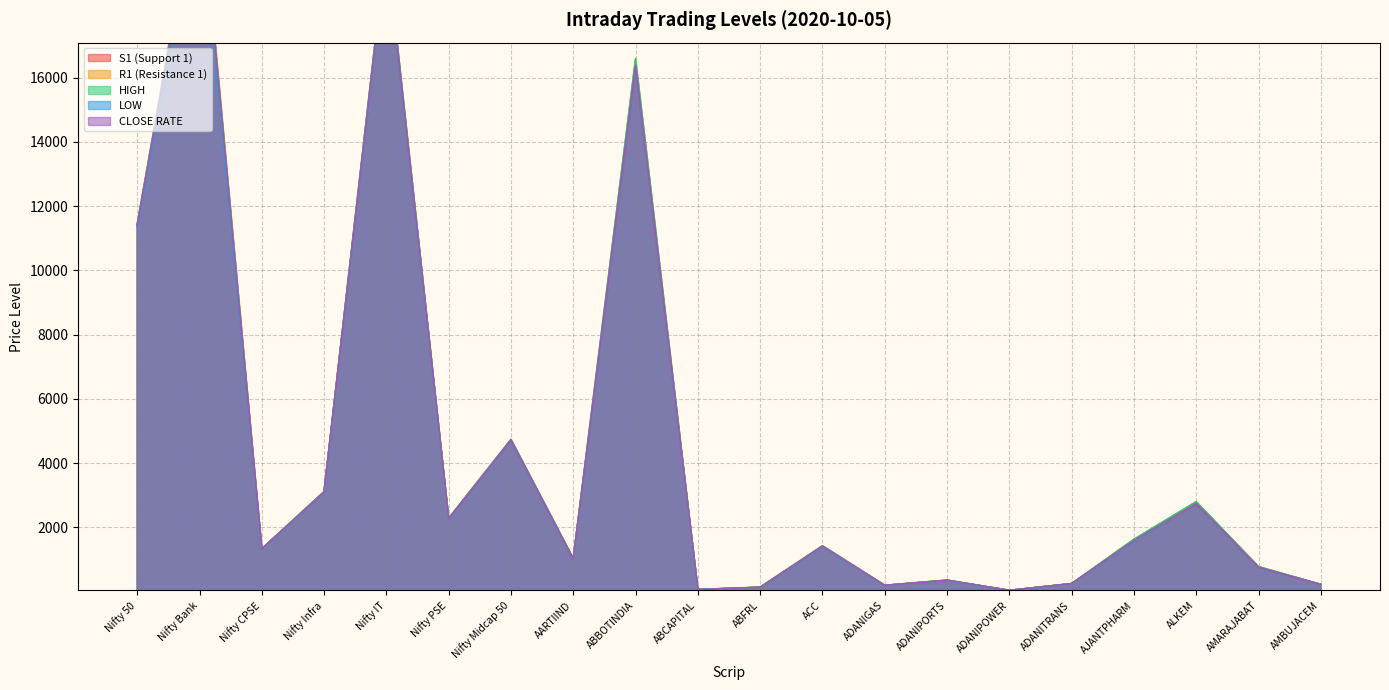

In HIGH, how many points are higher than both neighbors (excluding endpoints)?

7